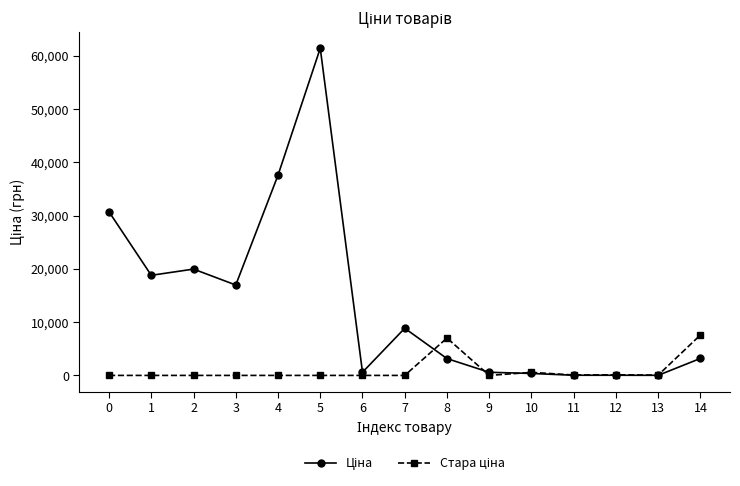

At which category is the sum across all series the highest?

5